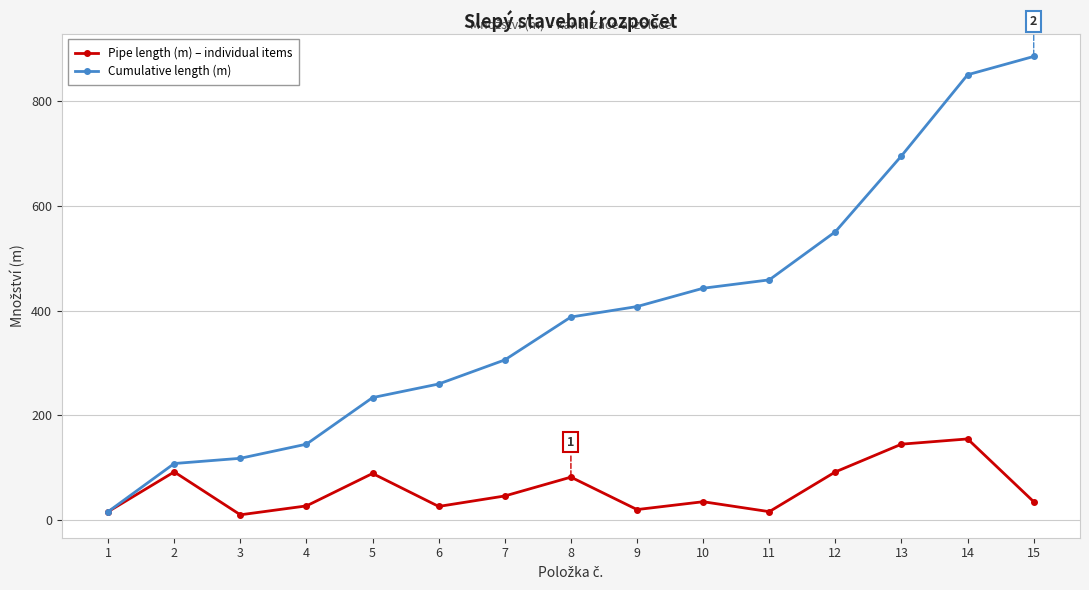

The value of Cumulative length (m) at 14 is 851. True or false?

True